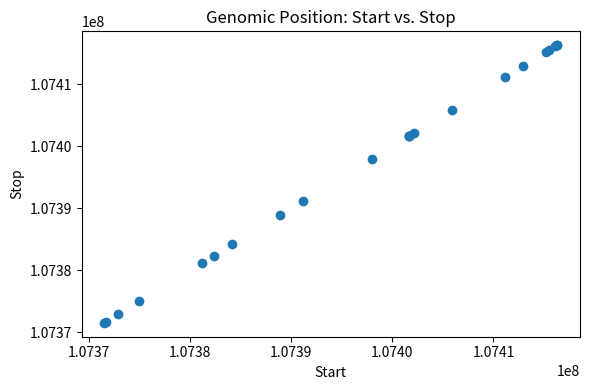

What Y value in the scatter plot is closest to 107393913?

107391157